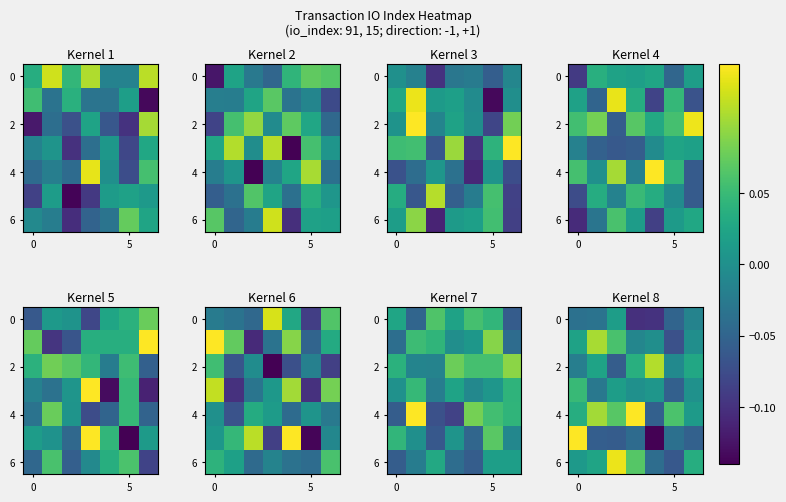

What is the total value across all series at 0?

0.2